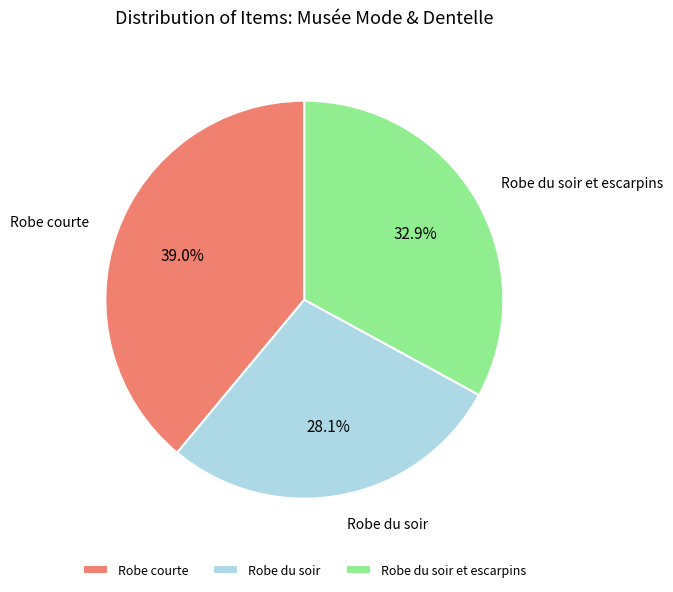

How many slices are in this pie chart?

3